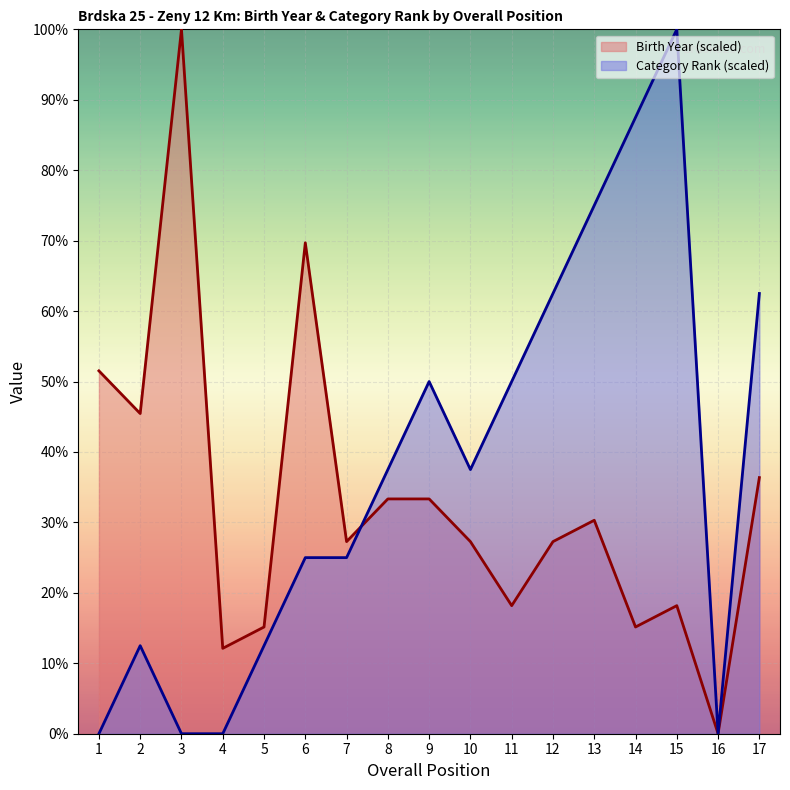

What is the highest value of the Category Rank series?

100.0